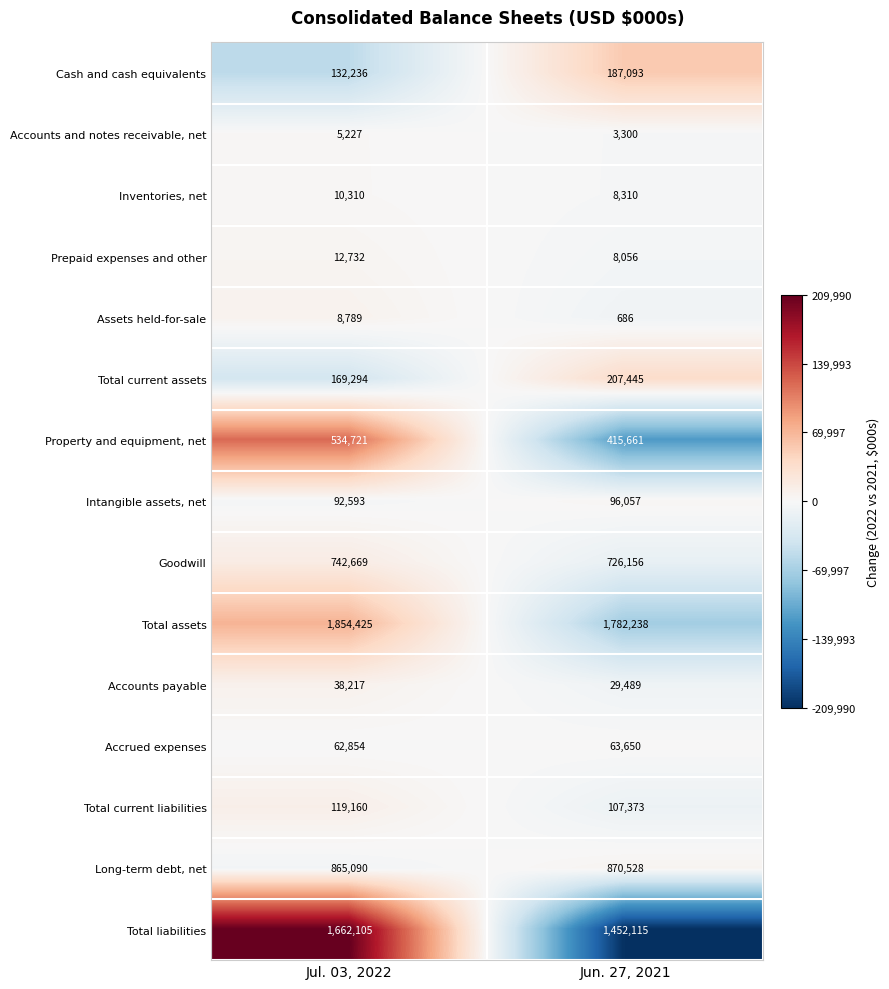

The value of Long-term debt, net at Jun. 27, 2021 is 1484166. True or false?

False